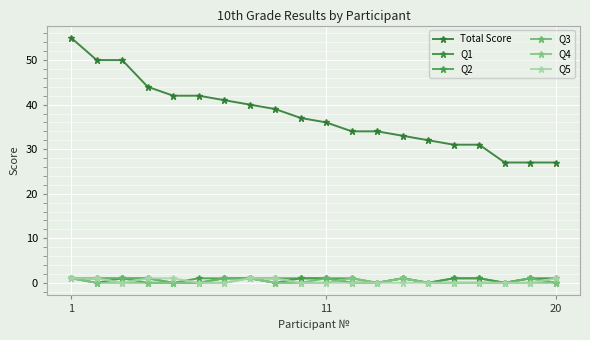

Count the number of data series in this chart.

6